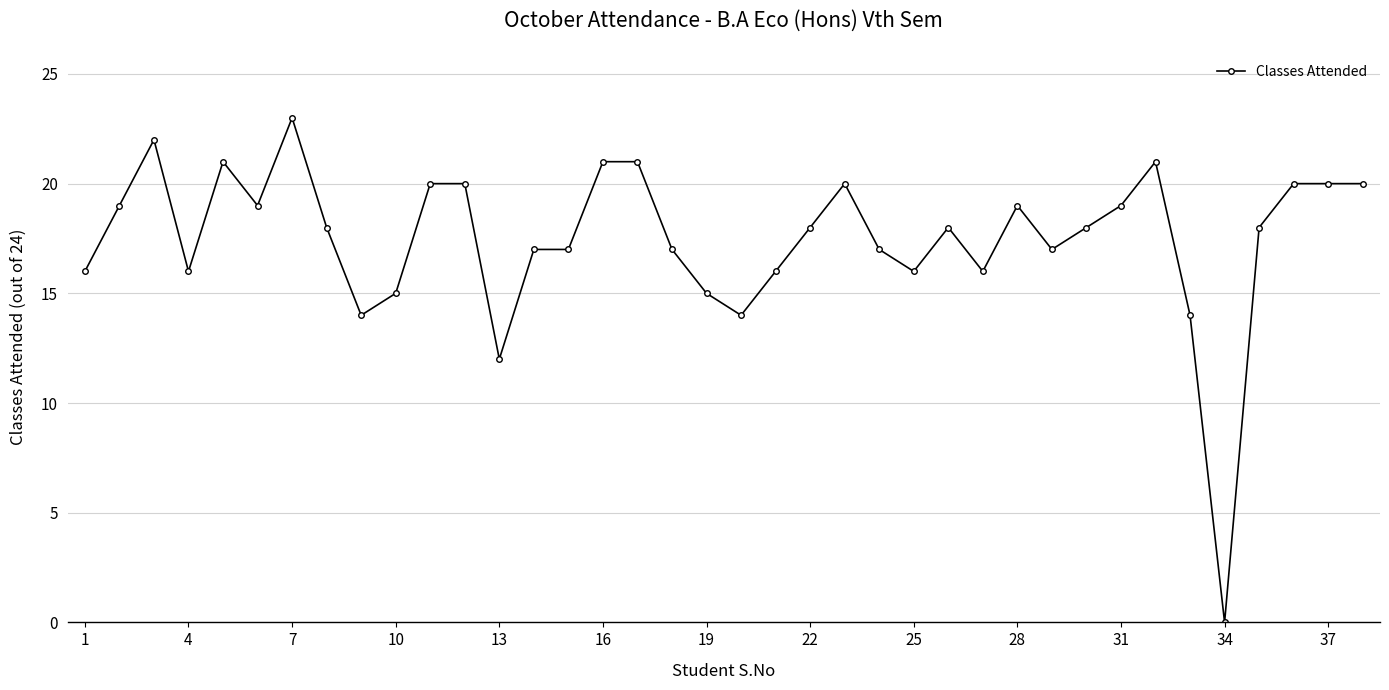

What is the value of the 13th point from the left?

12